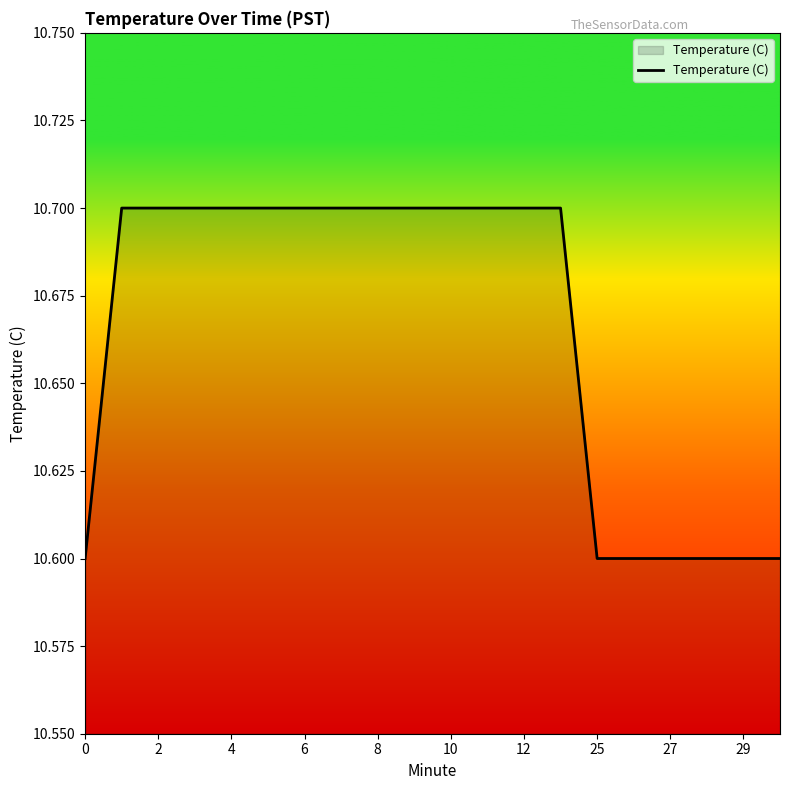

What is the smallest value displayed?

10.6